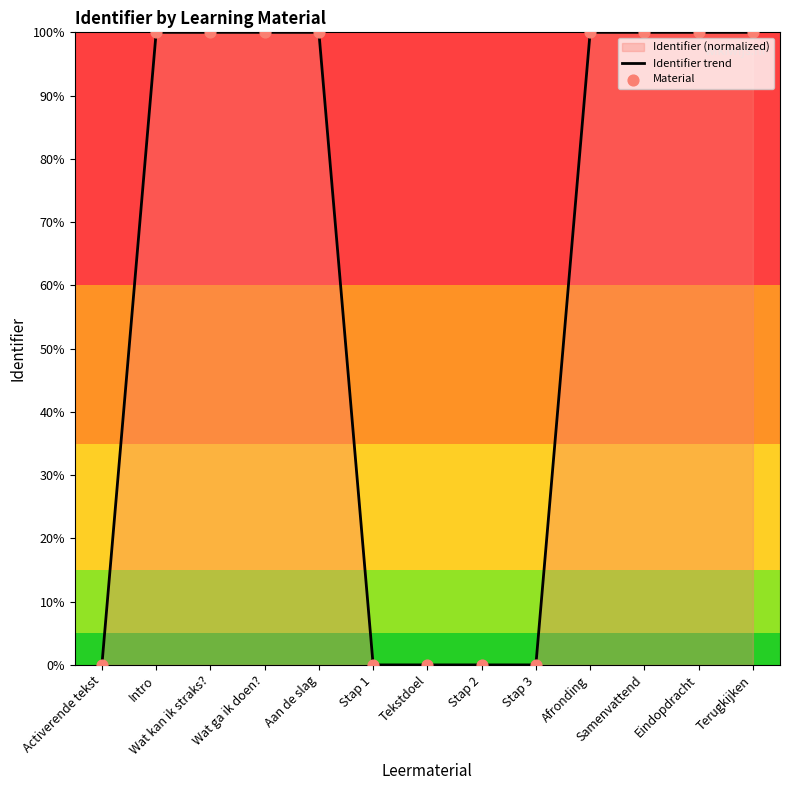

At which category is the sum across all series the highest?

Terugkijken